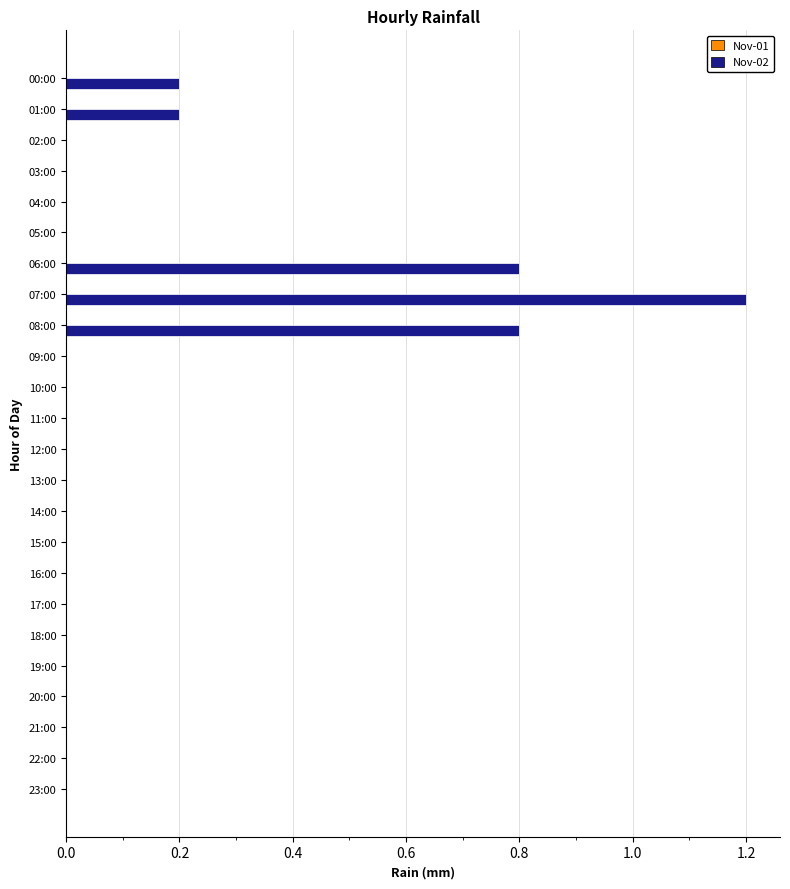

What is the sum of the values at 05:00 and 06:00?

0.8